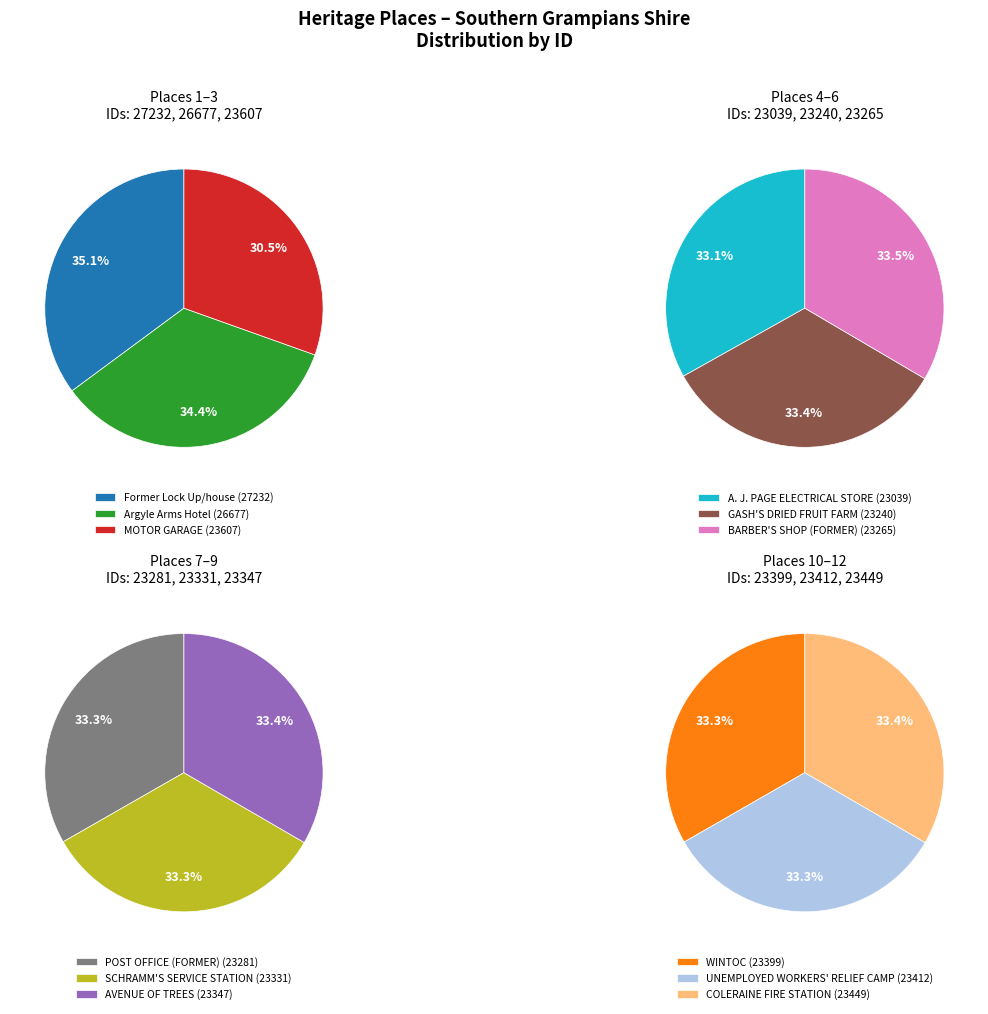

Does any single category account for the majority?

No